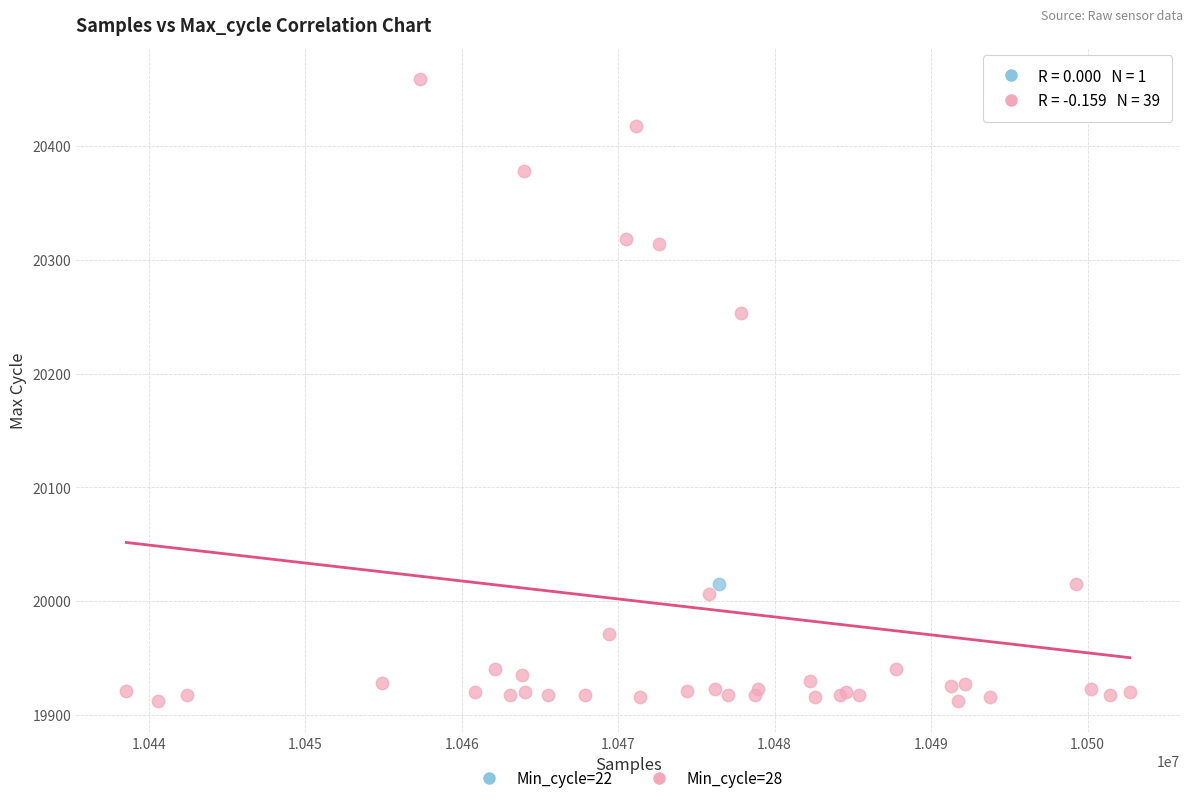

What are all the series names shown in the legend?

Min_cycle=22, Min_cycle=28